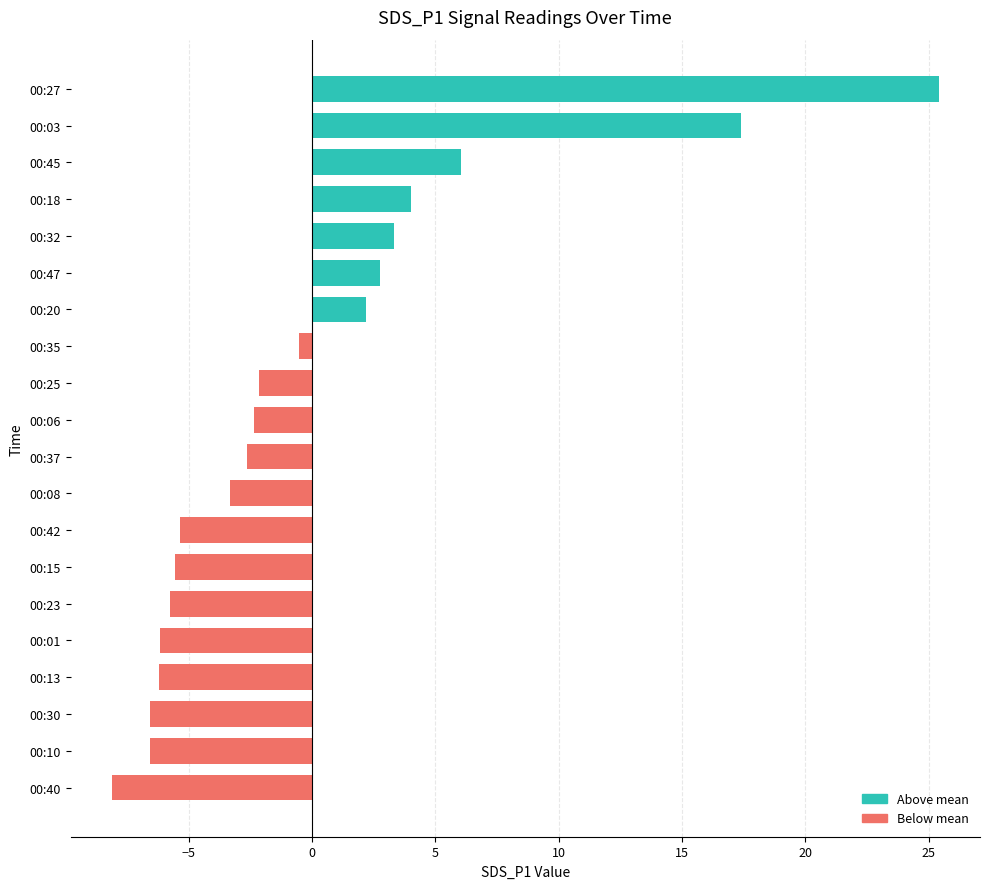

What value does the data have at 00:25?

-2.1